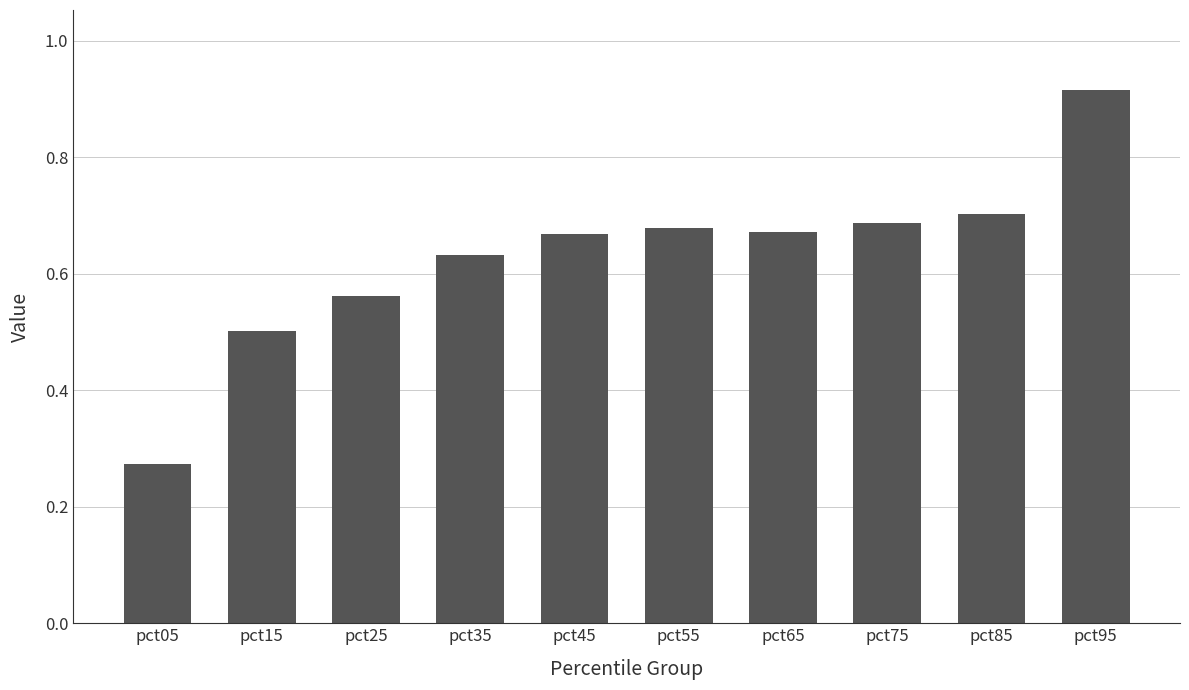

Where is the data nearest to the value 0?

pct05